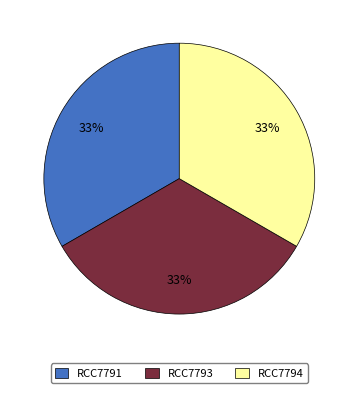

Is there a majority slice in this chart?

No